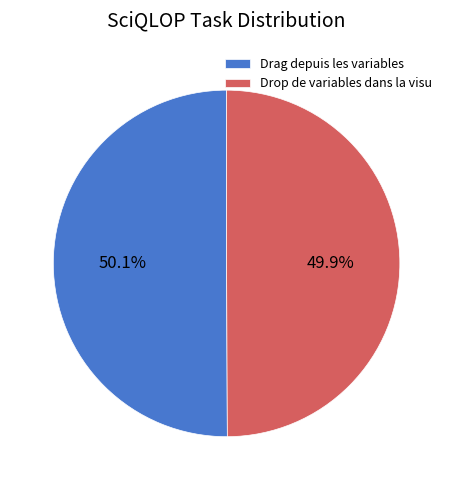

Count the number of slices in the pie.

2